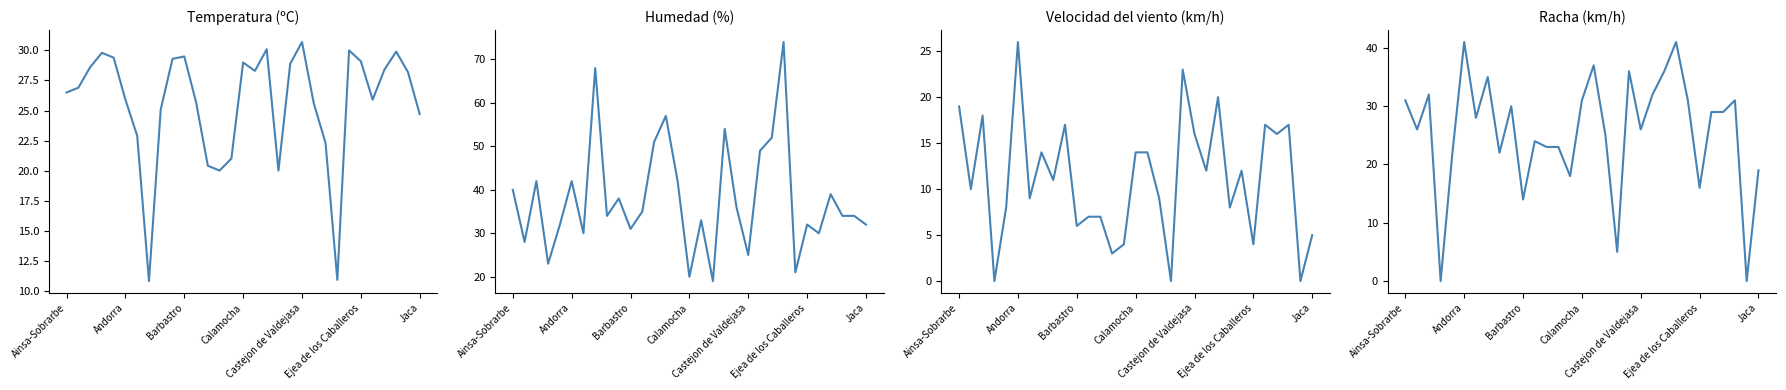

How many data points in Velocidad viento (km/h) are above 11?

15